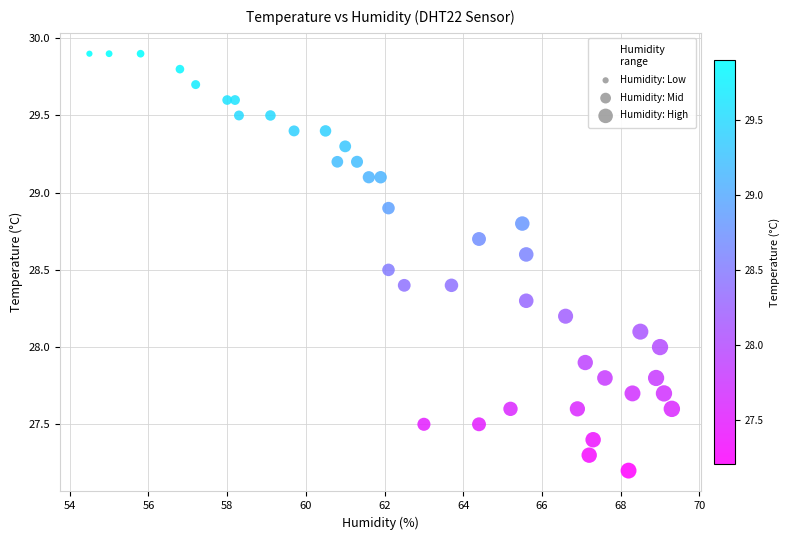

What is the range of Y values (max minus min)?

2.7